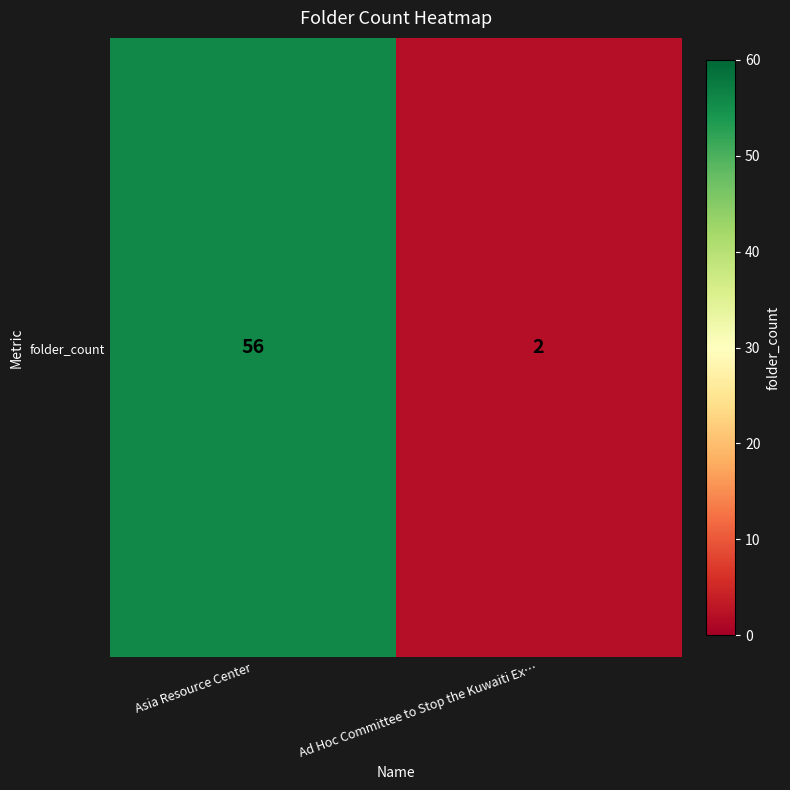

What is the difference between the maximum and minimum values?

54